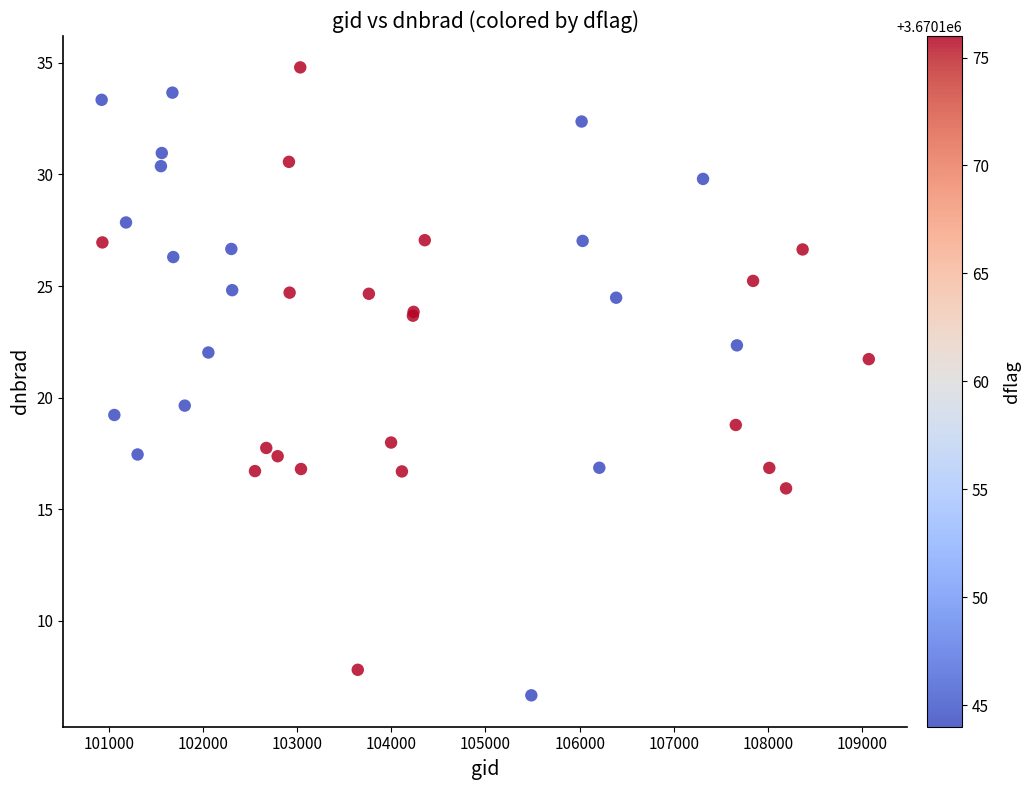

What Y value in the scatter plot is closest to 20?

19.6